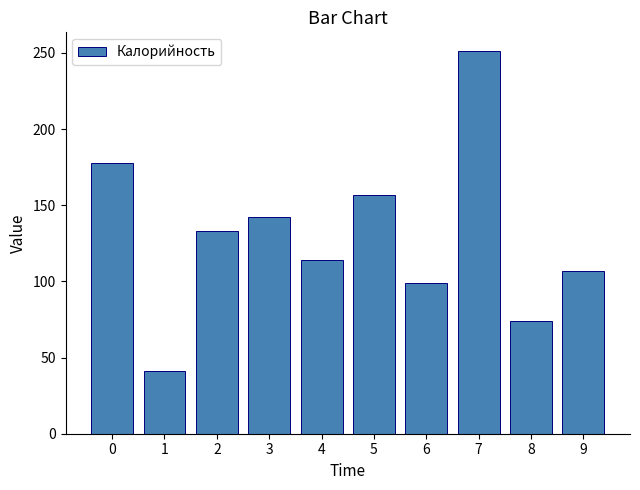

Reading left to right, what are all the values shown in this chart?

0=177.5	1=41.0	2=133.0	3=142.0	4=114.0	5=157.0	6=99.0	7=251.0	8=74.0	9=107.0